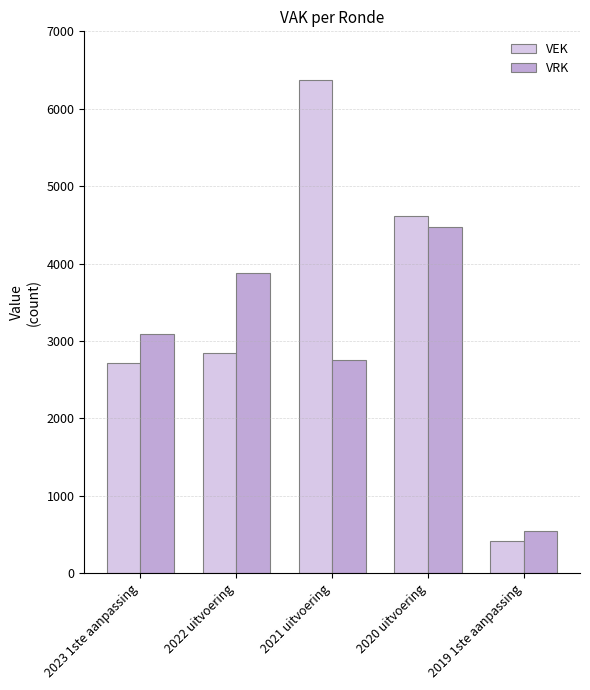

List the labels in order of VEK value, largest first.

2021 uitvoering, 2020 uitvoering, 2022 uitvoering, 2023 1ste aanpassing, 2019 1ste aanpassing